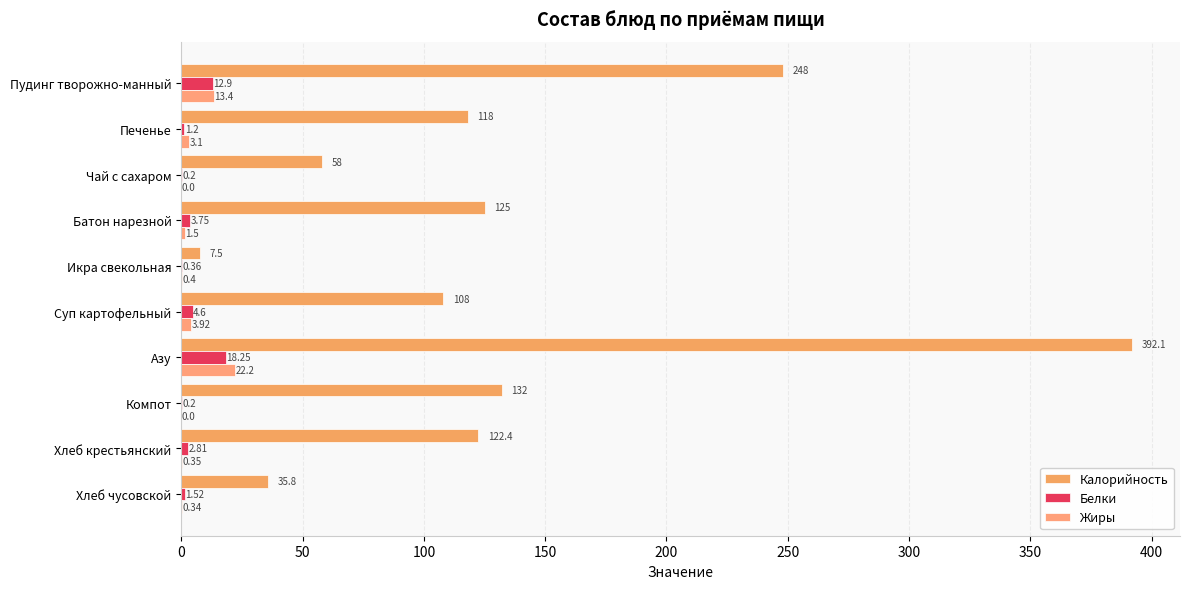

How many values in the Калорийность series exceed 122?

5